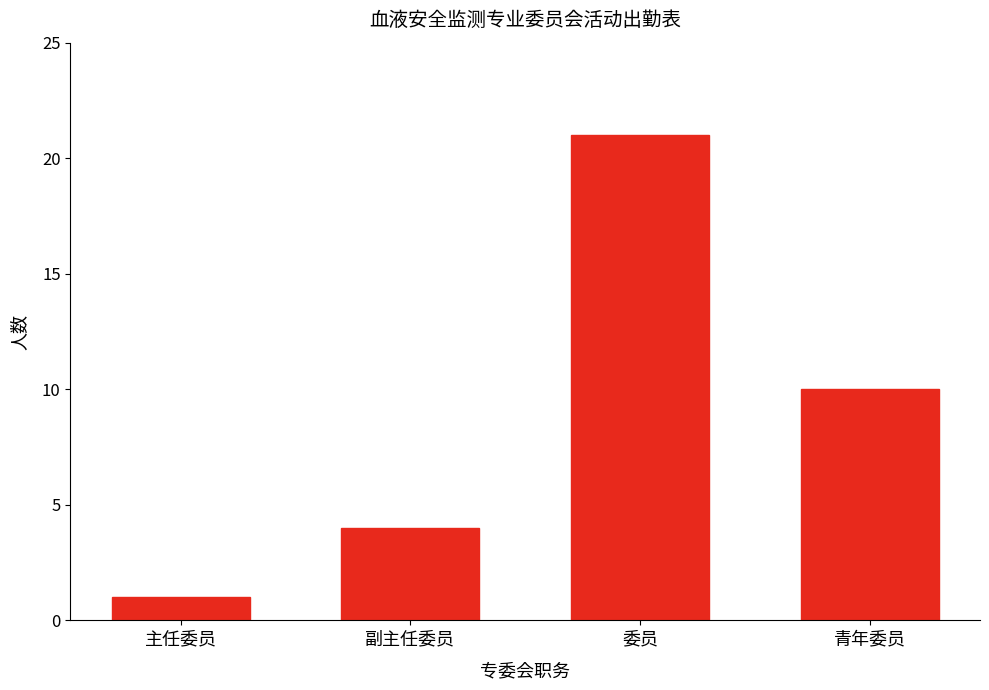

Reading left to right, transcribe all the data shown in this chart.

1	4	21	10